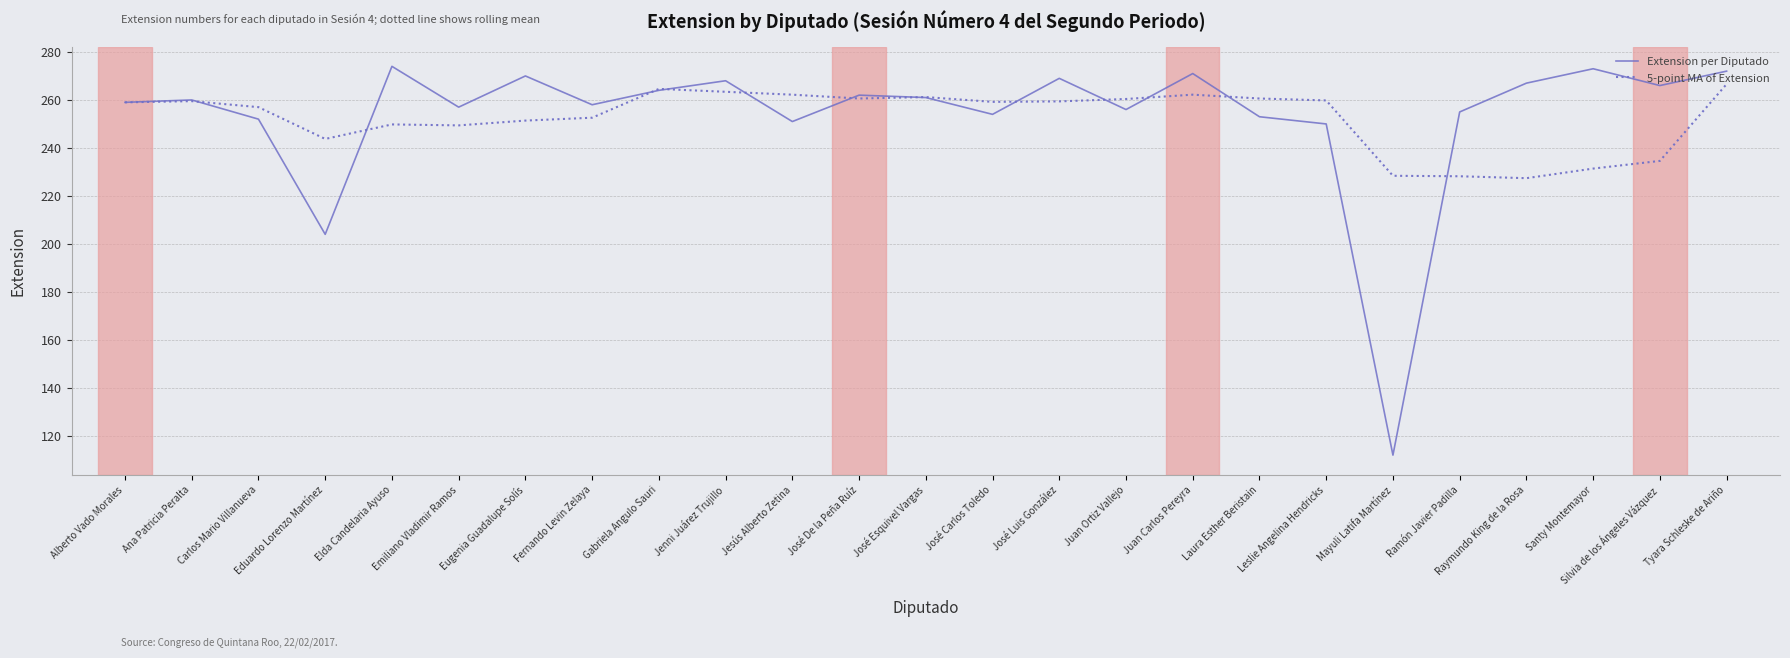

What is the greatest value displayed?

274.0